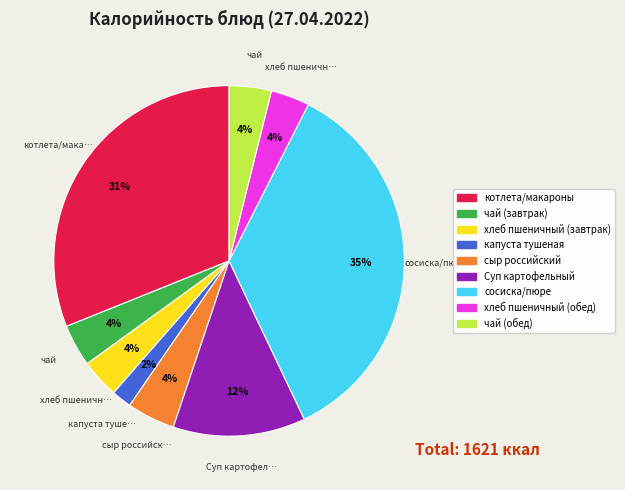

Is it true that котлета/макароны is 31% of the pie?

True